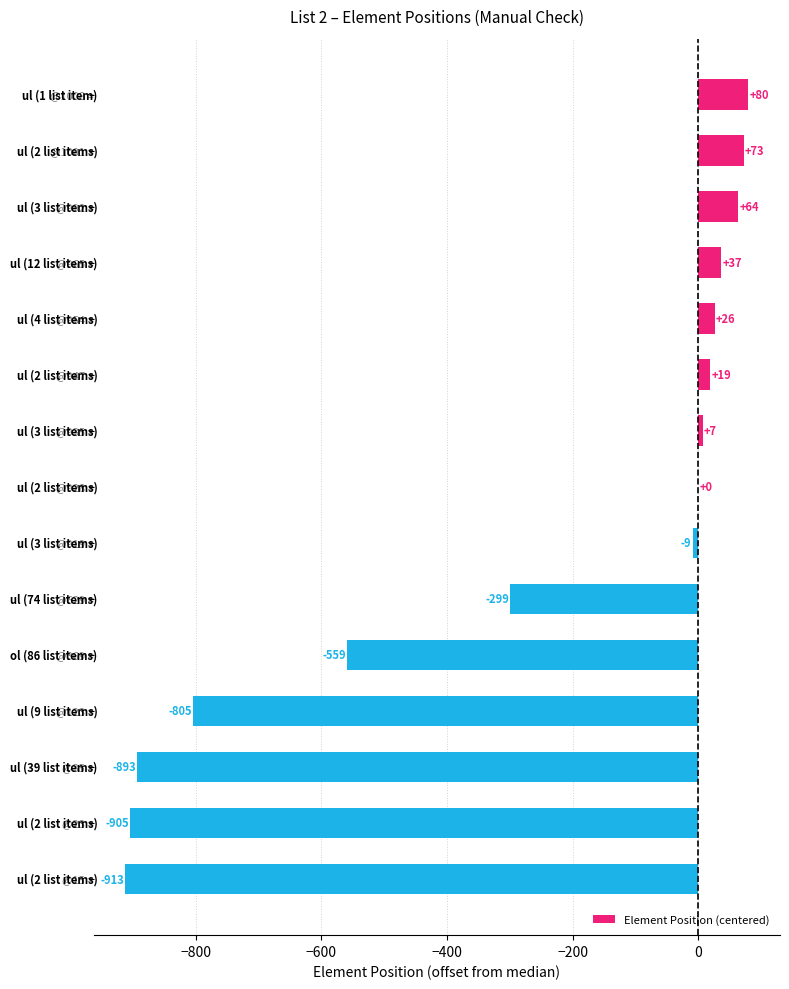

What is the sum of all values?

-4077